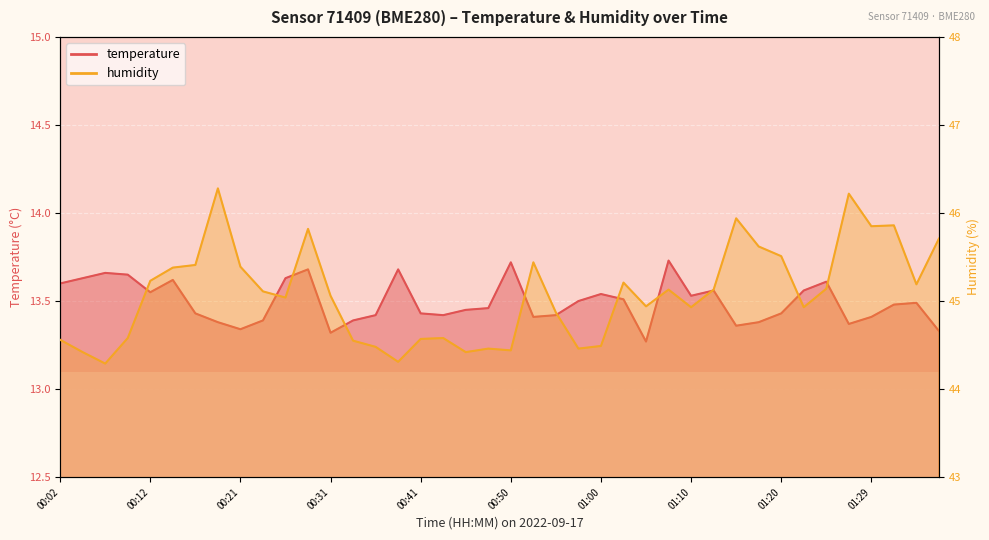

Which series has the largest total across all categories?

humidity